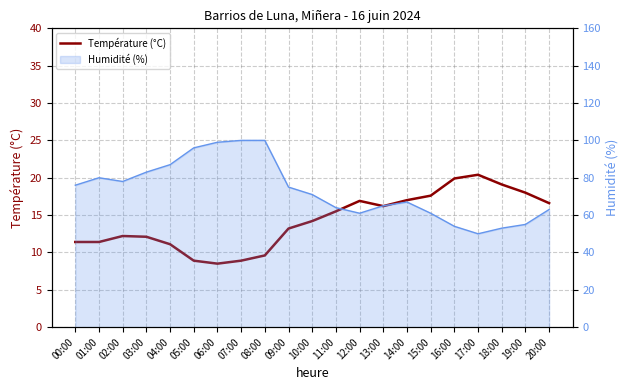

Read the value at 13:00.

16.2